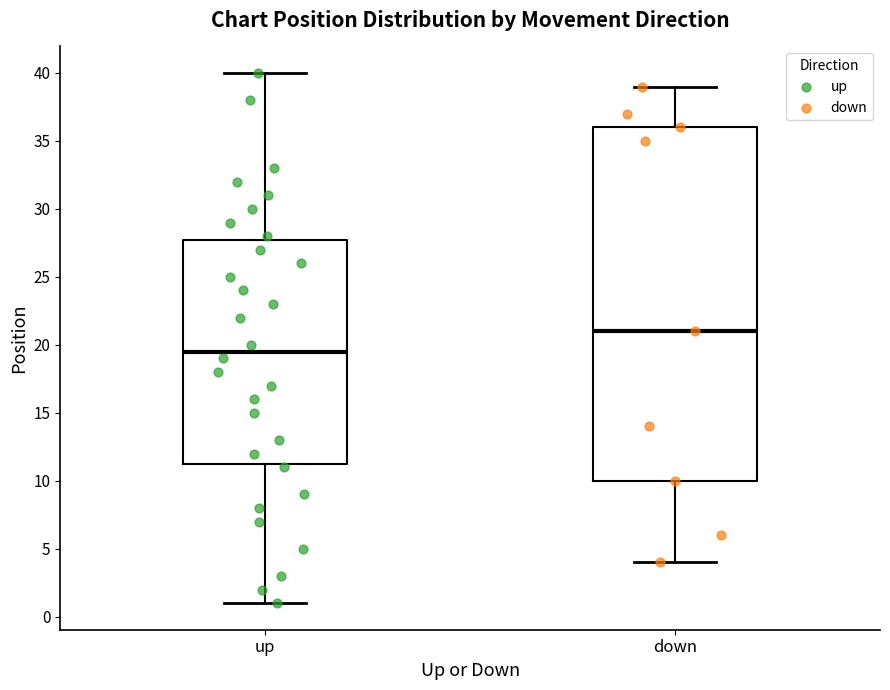

Reading left to right, transcribe this box plot: for each box, give where its median line is, the range the box spans, and where its two whiskers end, as read against the y-axis. The values are not printed on the chart, so give them approximately, as read against the axis.

up: median 19.5, box 11.5 to 28.0, whiskers 1.0 to 40.0
down: median 21.0, box 10.0 to 36.0, whiskers 4.0 to 39.0